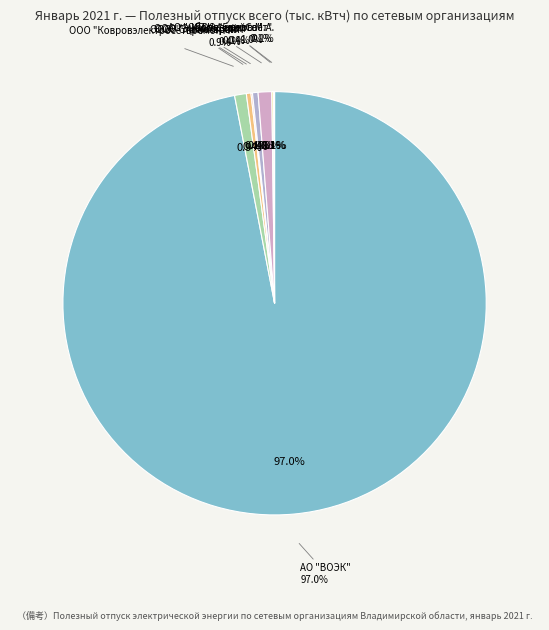

To the nearest percent, what is the difference between the largest and smallest slice percentages?

97%